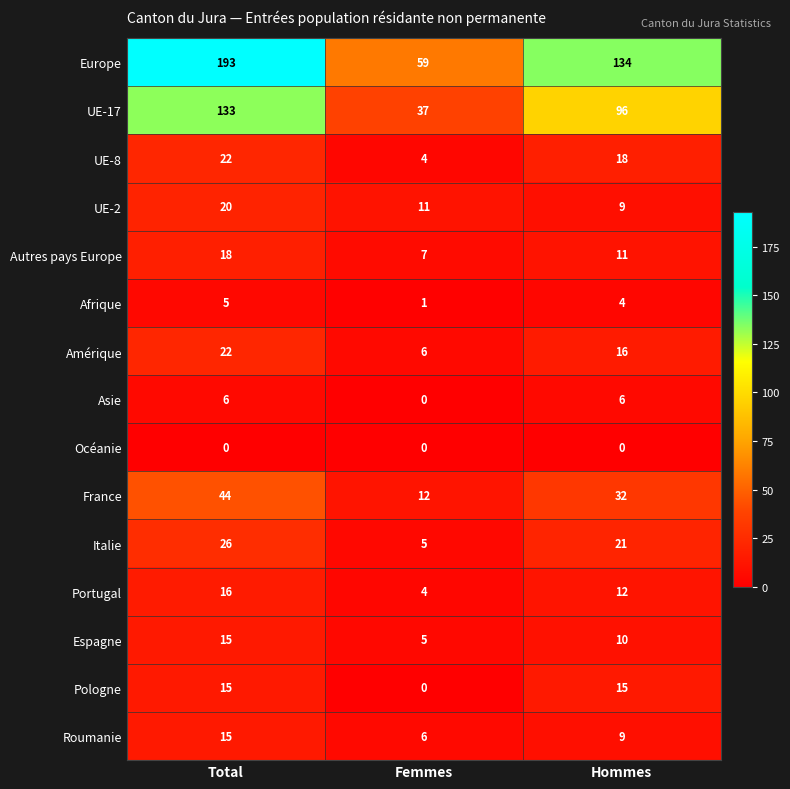

What is the difference between the maximum and minimum values in the Europe series?

134